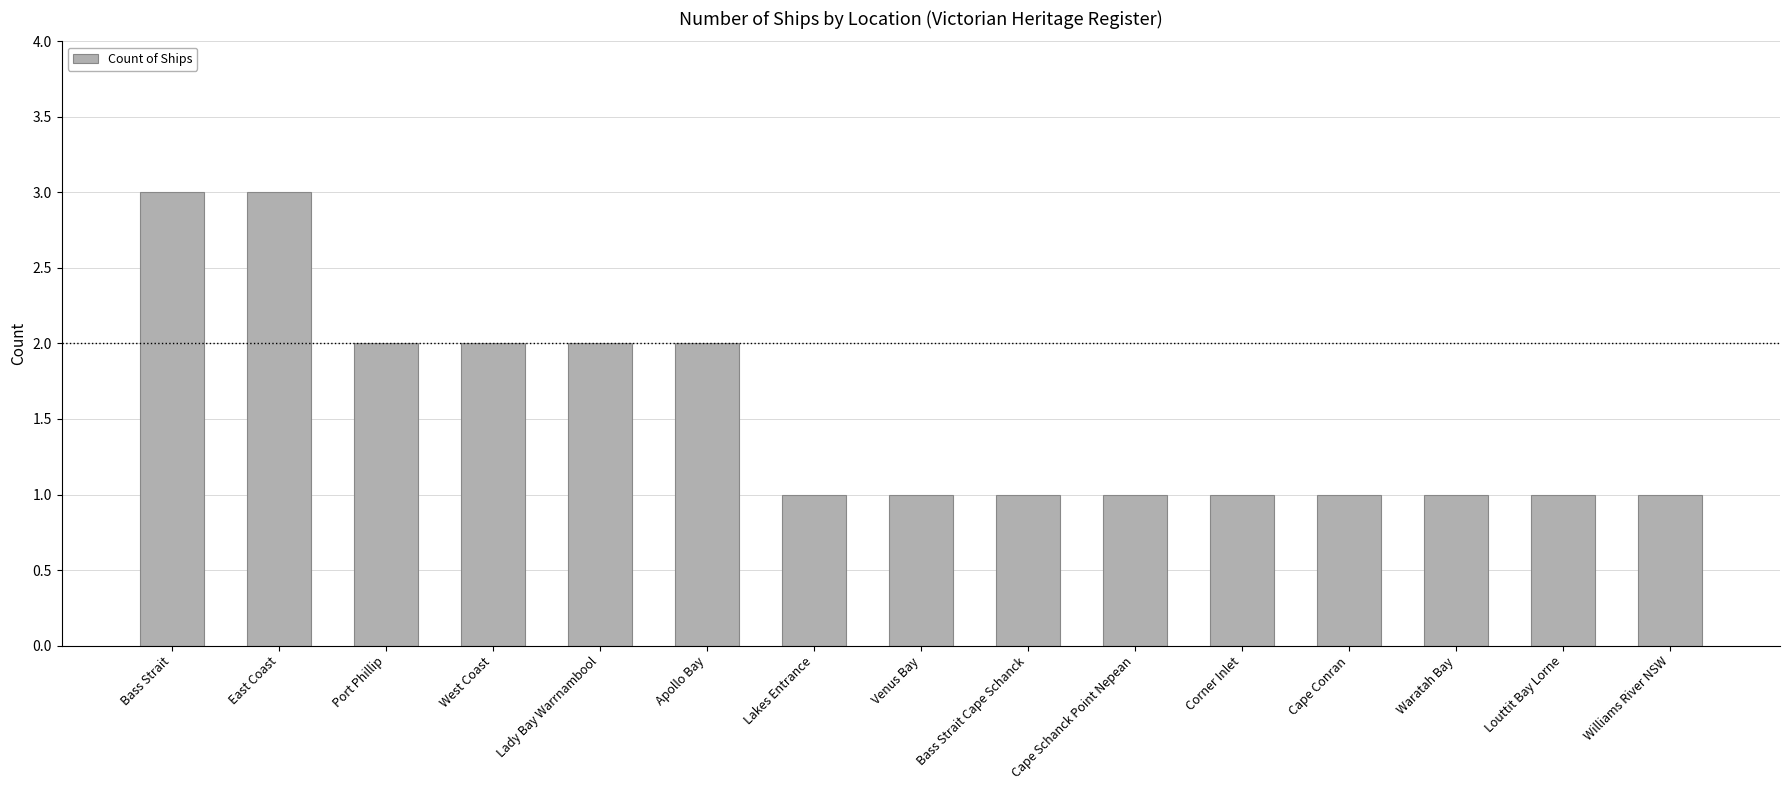

What is the smallest value displayed?

1